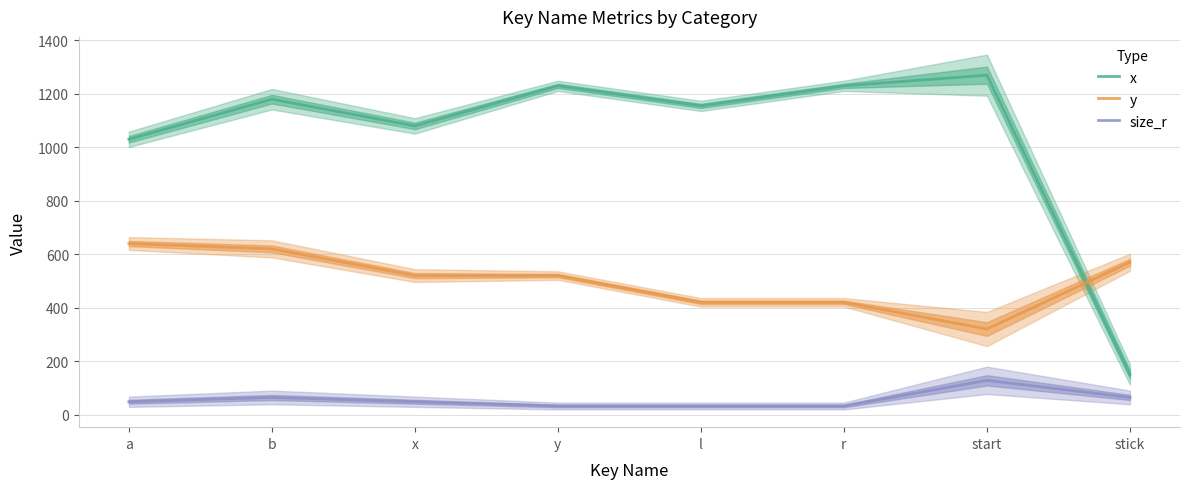

Reading left to right, transcribe all the data shown in this chart.

x: 1030	1180	1080	1230	1155	1230	1270	150
y: 640	620	520	520	420	420	320	570
size_r: 48	64	48	32	32	32	128	64